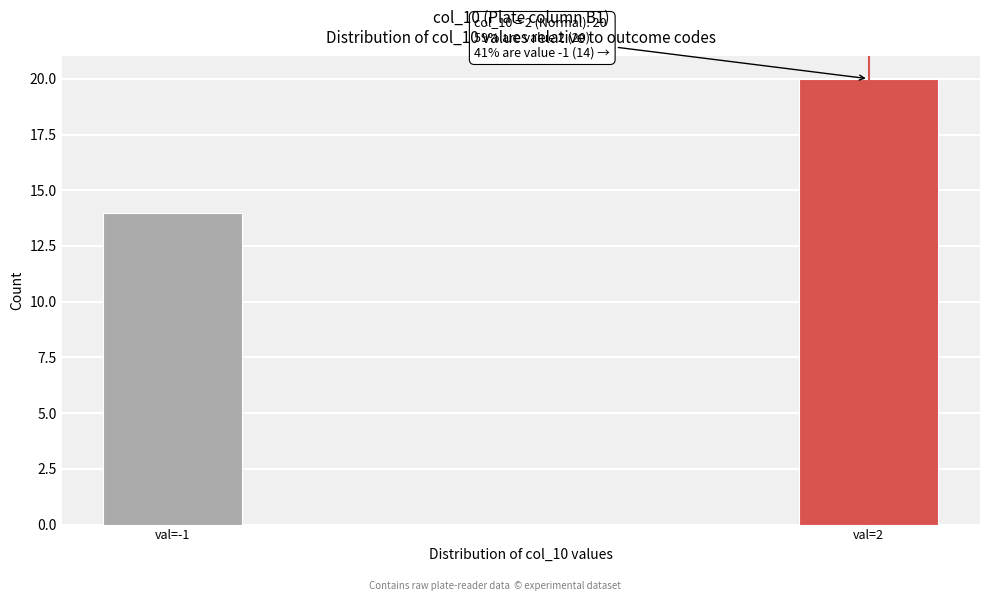

Reading left to right, transcribe all the data shown in this chart.

val=-1=14	val=2=20